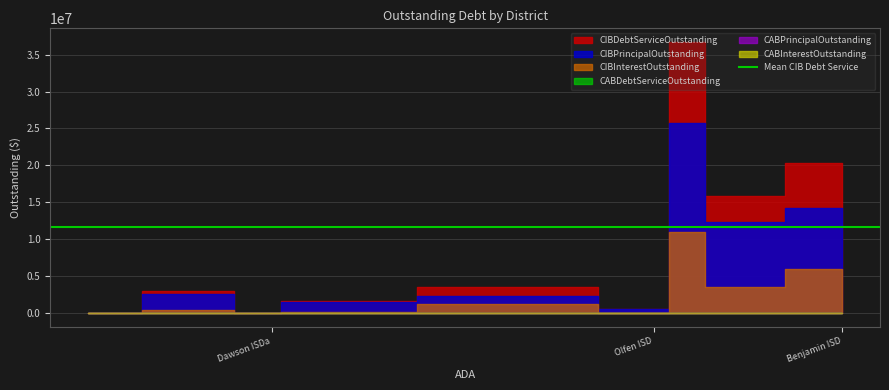

What is the difference between the highest and lowest values at Olfen ISD?

596000.0